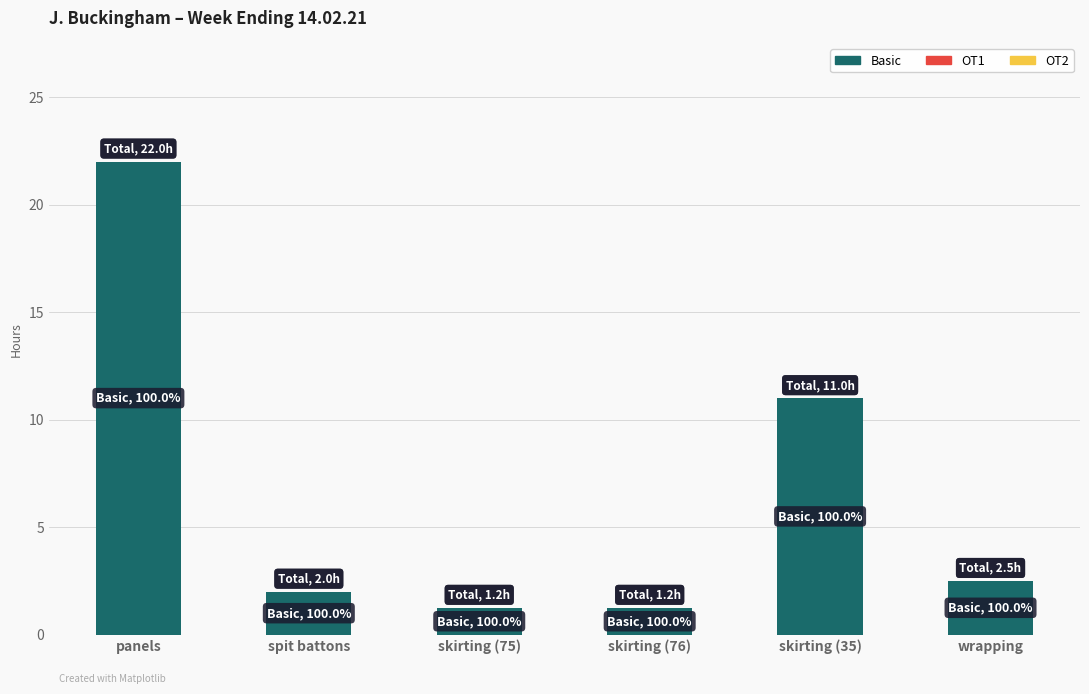

Between wrapping and skirting (76), which is larger?

wrapping